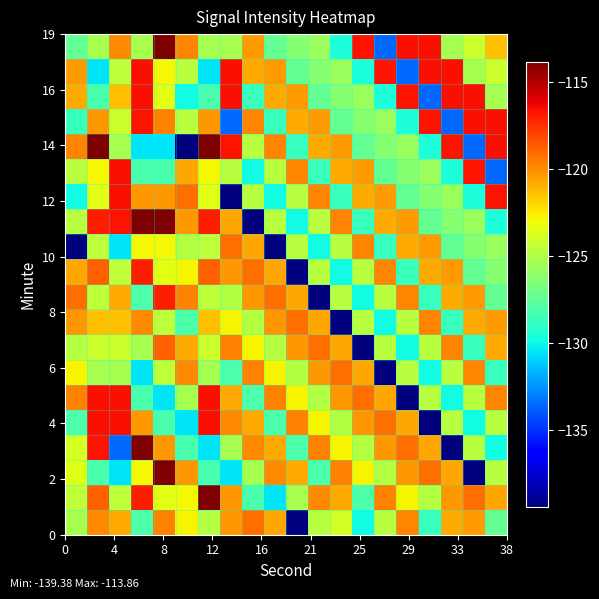

Count the number of data series in this chart.

20